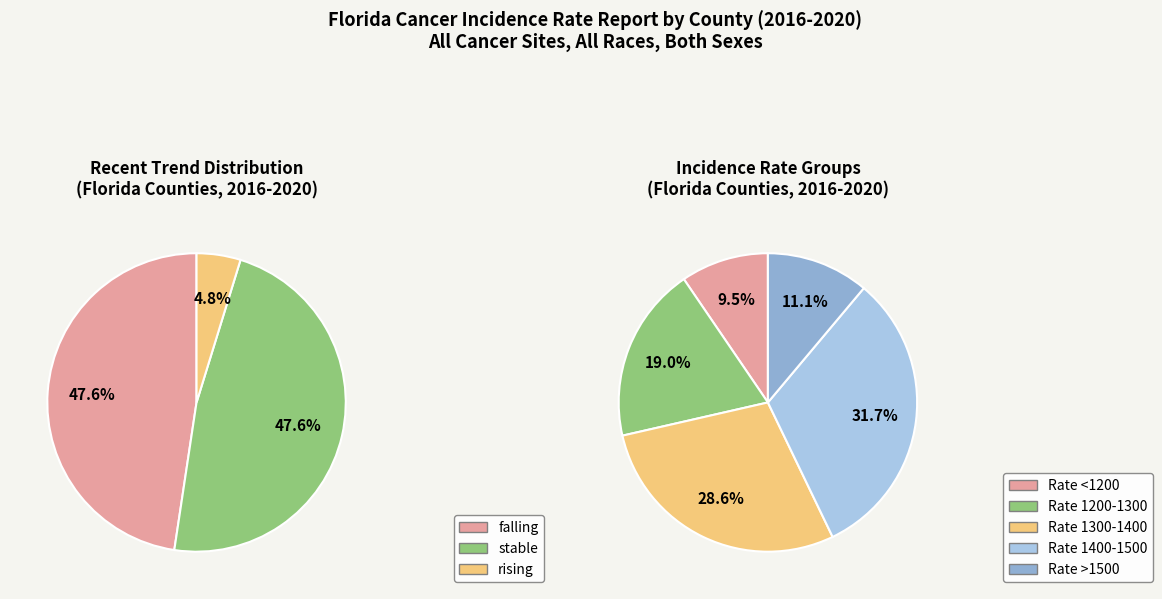

To the nearest percent, what is the difference between the largest and smallest slice percentages?

43%